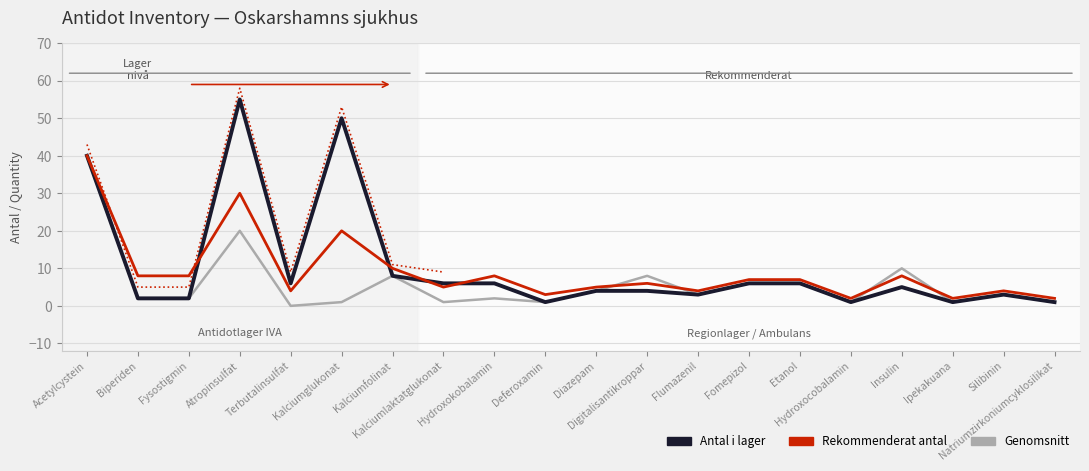

The Antal i lager series shows 2 at Biperiden. True or false?

True